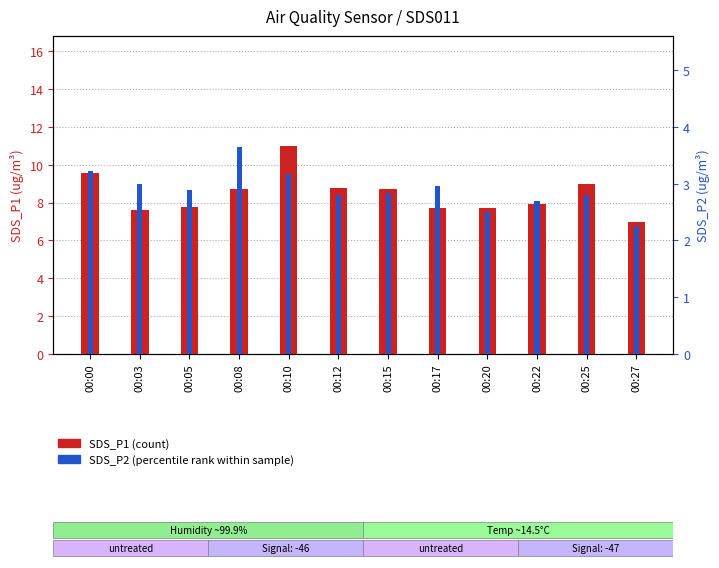

What are all the series names shown in the legend?

SDS_P1 (count), SDS_P2 (percentile rank)